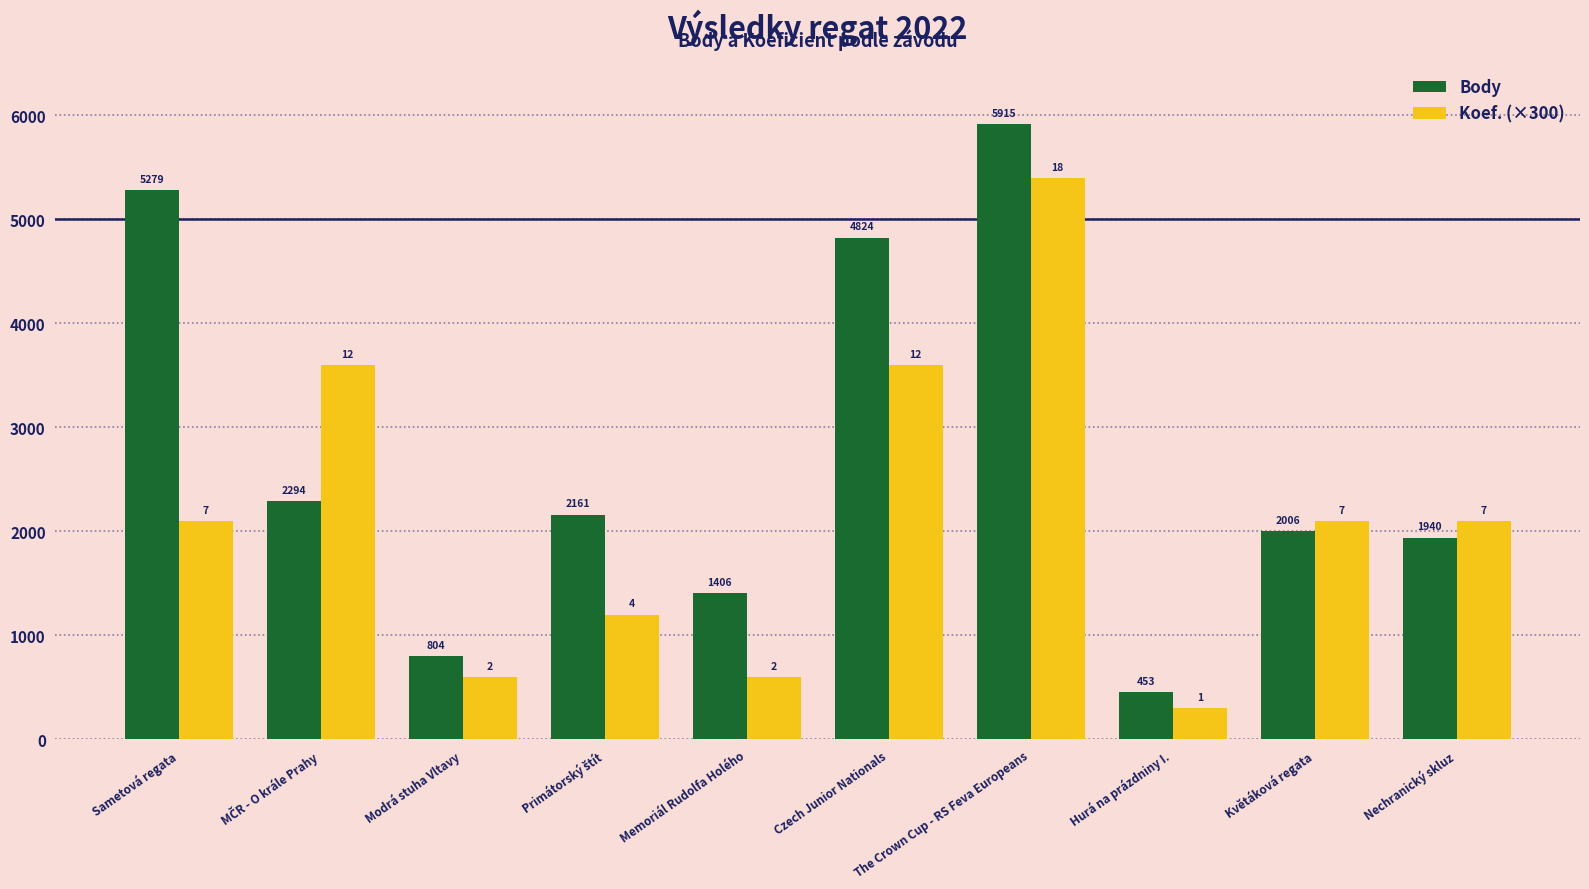

Rank the series at Modrá stuha Vltavy from highest to lowest value.

Body, Koef. (×300)